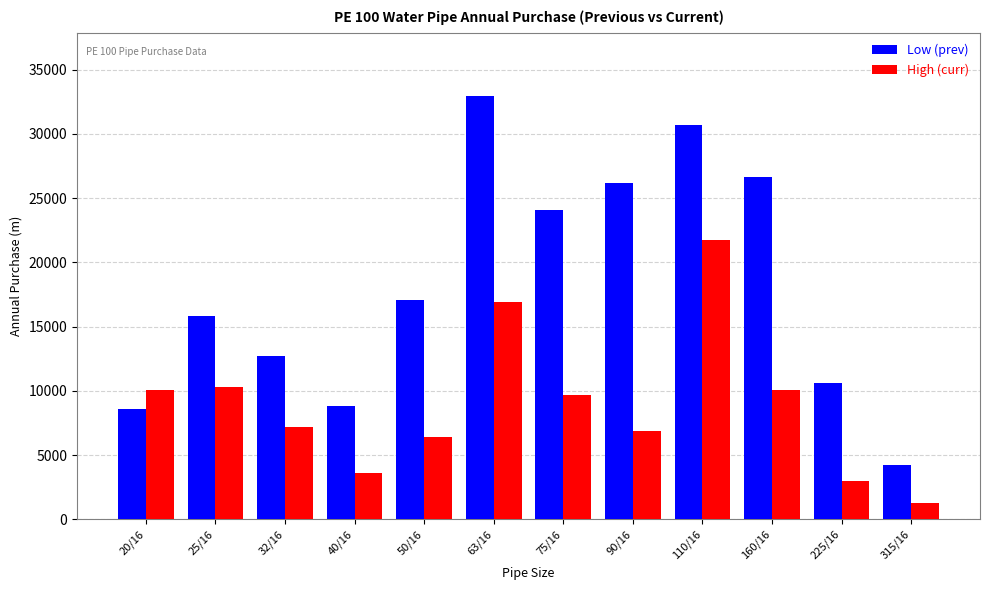

How many bars are there in total?

24